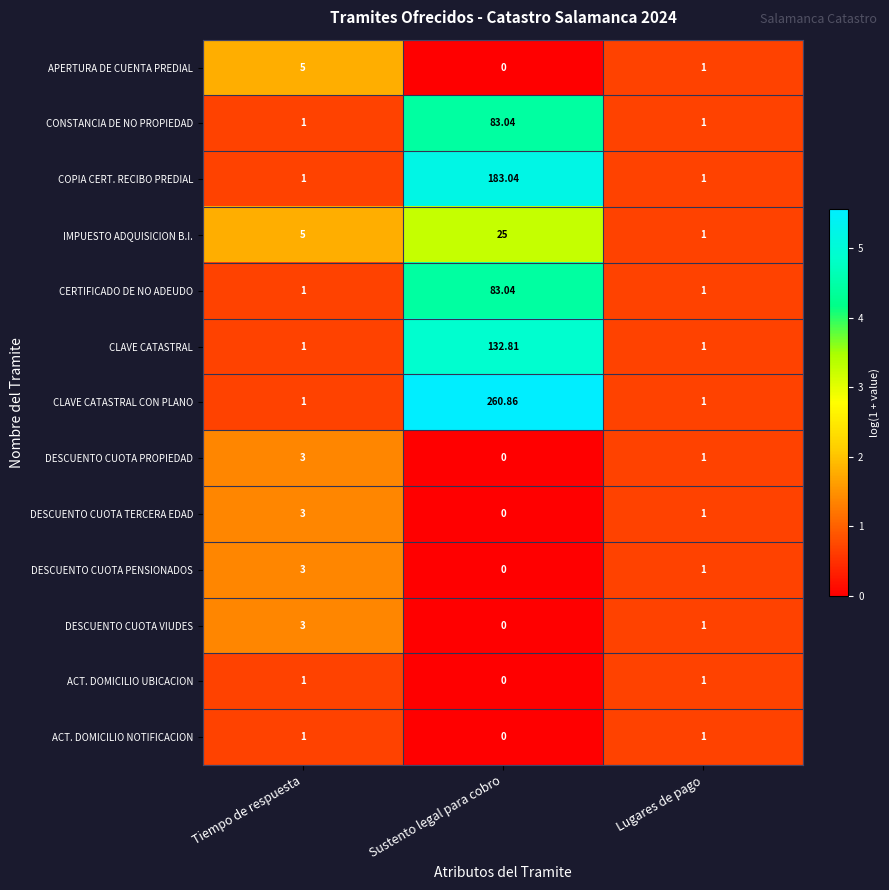

Where does the APERTURA DE CUENTA PREDIAL series first go above 1?

Tiempo de respuesta